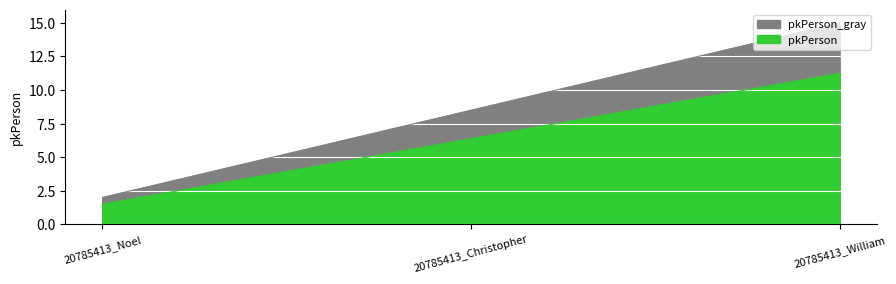

Between 20785413_Christopher and 20785413_Noel, which is larger?

20785413_Christopher